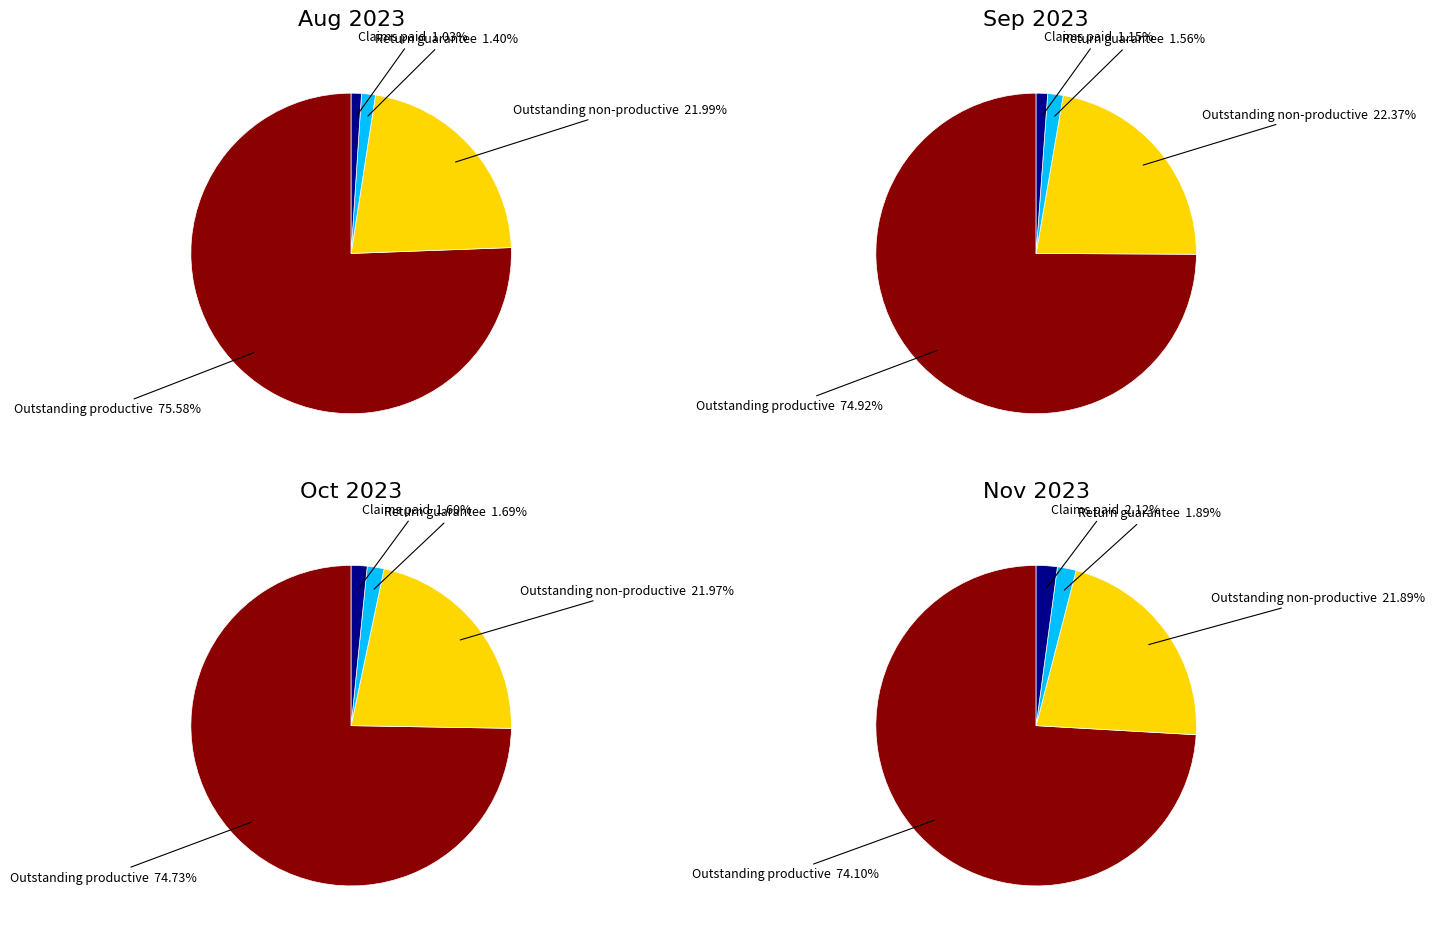

Rank the categories by Outstanding guarantee - productive value from highest to lowest.

0, 1, 2, 3